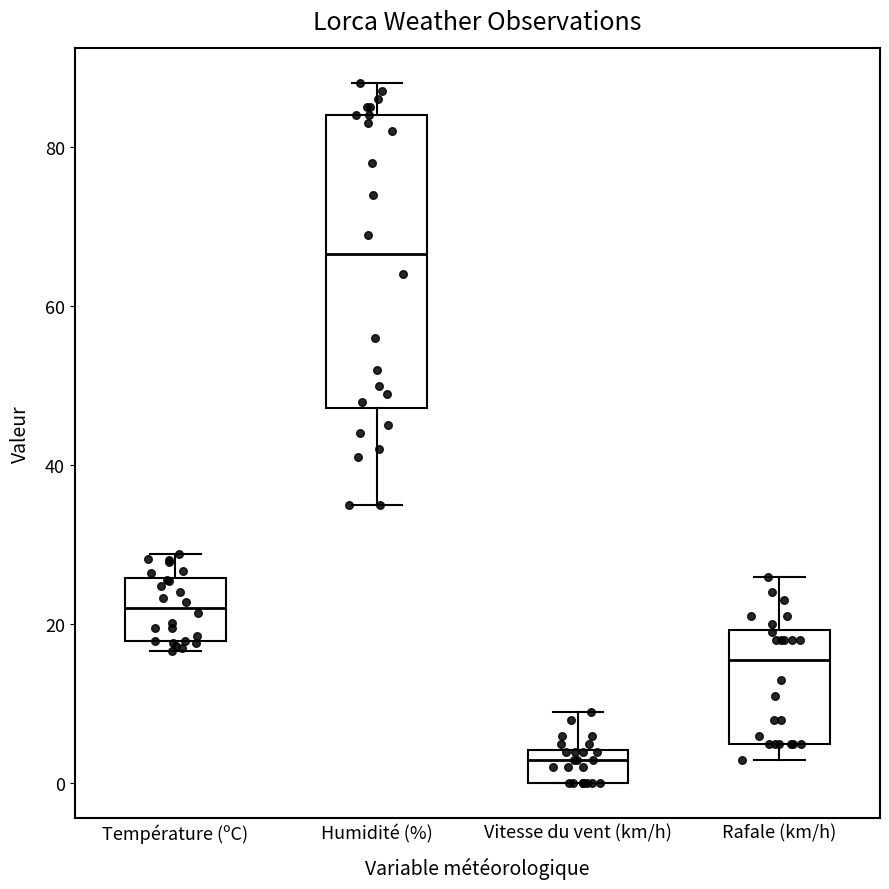

Reading left to right, transcribe this box plot: for each box, give where its median line is, the range the box spans, and where its two whiskers end, as read against the y-axis. The values are not printed on the chart, so give them approximately, as read against the axis.

Température (ºC): median 22, box 18 to 26, whiskers 16 to 28
Humidité (%): median 66, box 48 to 84, whiskers 36 to 88
Vitesse du vent (km/h): median 4 (just below the box's upper edge), box 0 to 4, whiskers 0 to 10
Rafale (km/h): median 16, box 6 to 20, whiskers 4 to 26